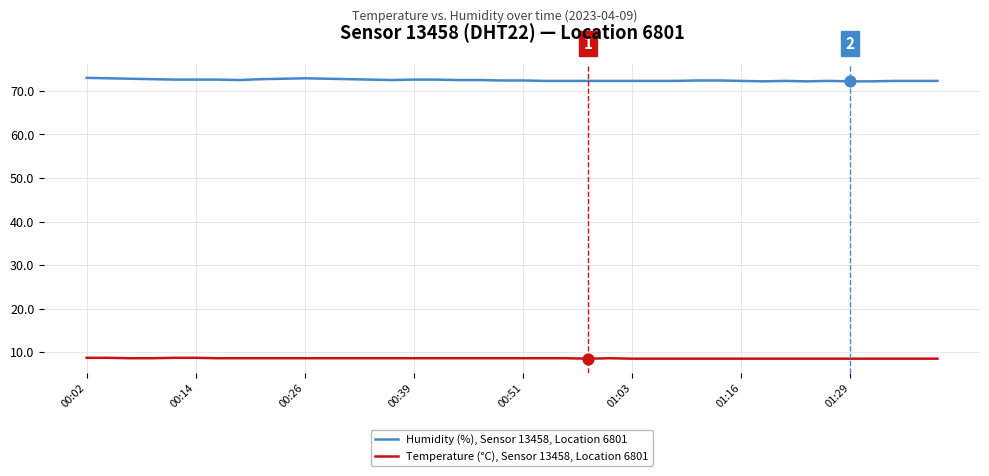

Which series has the largest total across all categories?

Humidity (%), Sensor 13458, Location 6801